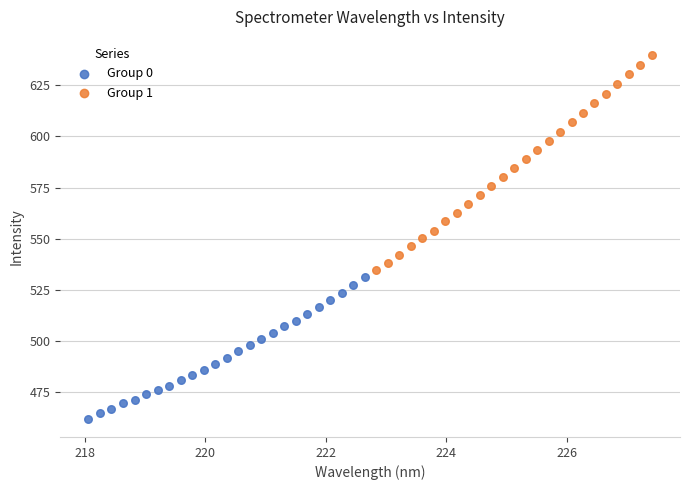

Which series reaches the minimum Y coordinate?

Group 0